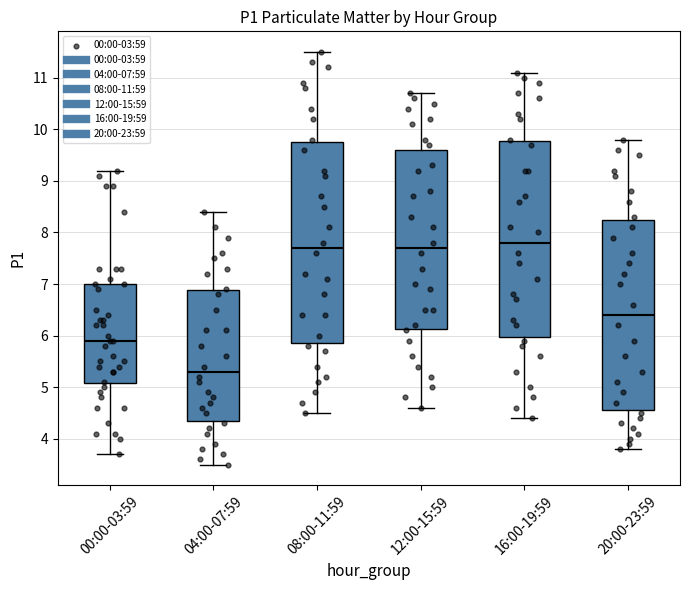

Reading left to right, transcribe this box plot: for each box, give where its median line is, the range the box spans, and where its two whiskers end, as read against the y-axis. The values are not printed on the chart, so give them approximately, as read against the axis.

00:00-03:59: median 5.9, box 5.1 to 7.0, whiskers 3.7 to 9.2
04:00-07:59: median 5.3, box 4.4 to 6.9, whiskers 3.5 to 8.4
08:00-11:59: median 7.7, box 5.9 to 9.8, whiskers 4.5 to 11.5
12:00-15:59: median 7.7, box 6.1 to 9.6, whiskers 4.6 to 10.7
16:00-19:59: median 7.8, box 6.0 to 9.8, whiskers 4.4 to 11.1
20:00-23:59: median 6.4, box 4.6 to 8.3, whiskers 3.8 to 9.8